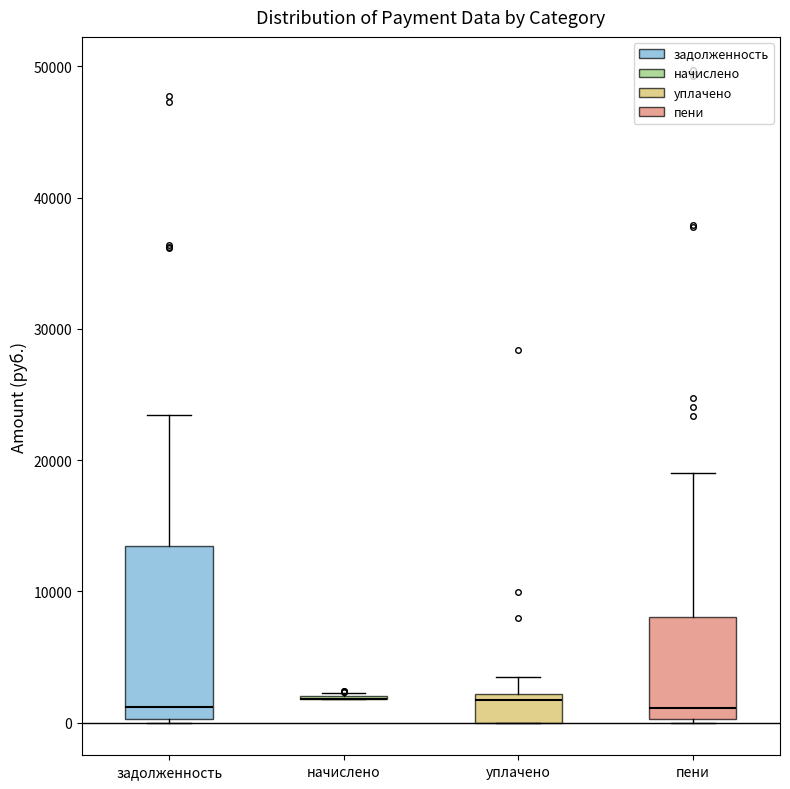

Where does the median line of the box for пени sit on the y-axis? The values are not printed on the chart, so give them approximately, as read against the axis.

1000